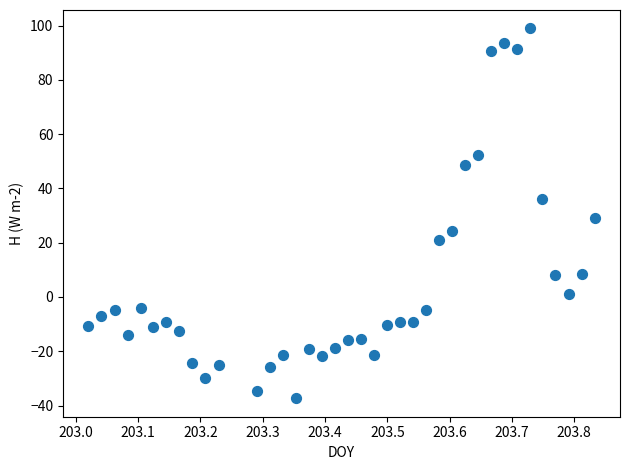

What is the range of X values (max minus min)?

0.8